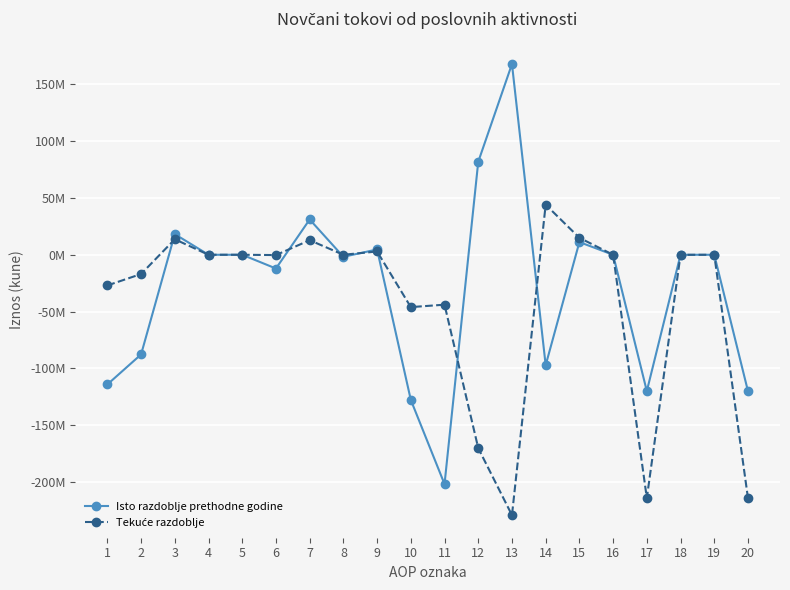

Where is Tekuće razdoblje nearest to the value -92511916?

10